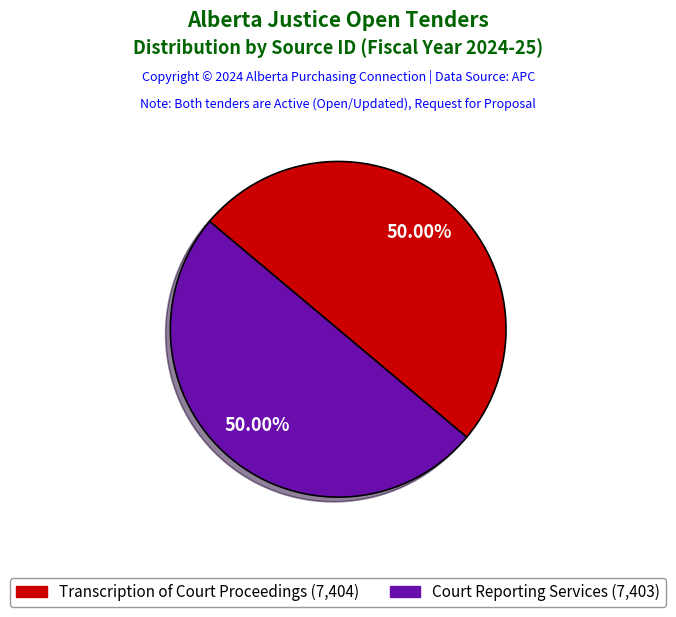

Count the number of slices in the pie.

2